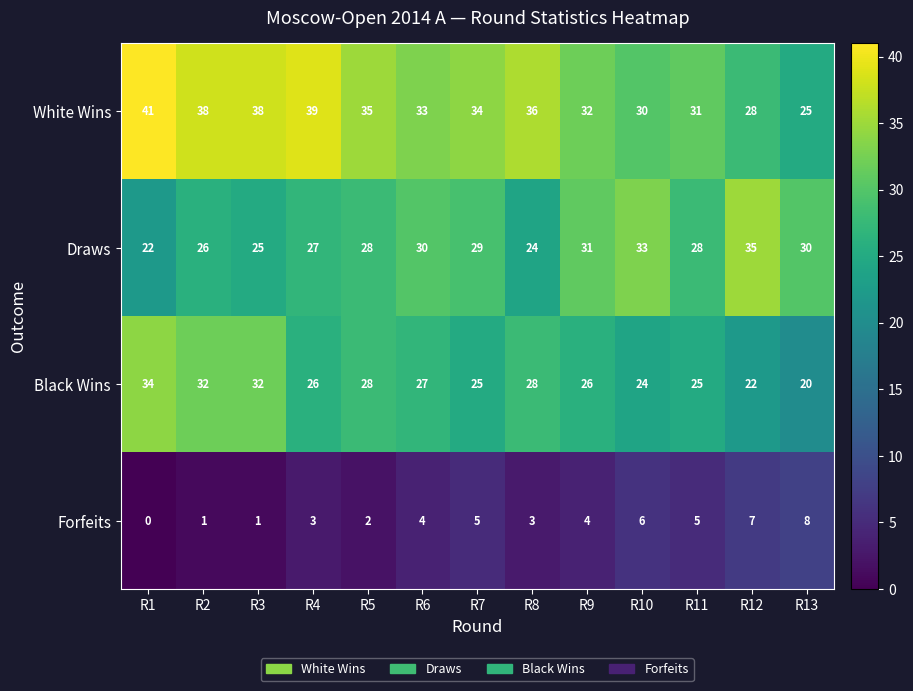

What is the spread (max minus min) of values at R8?

33